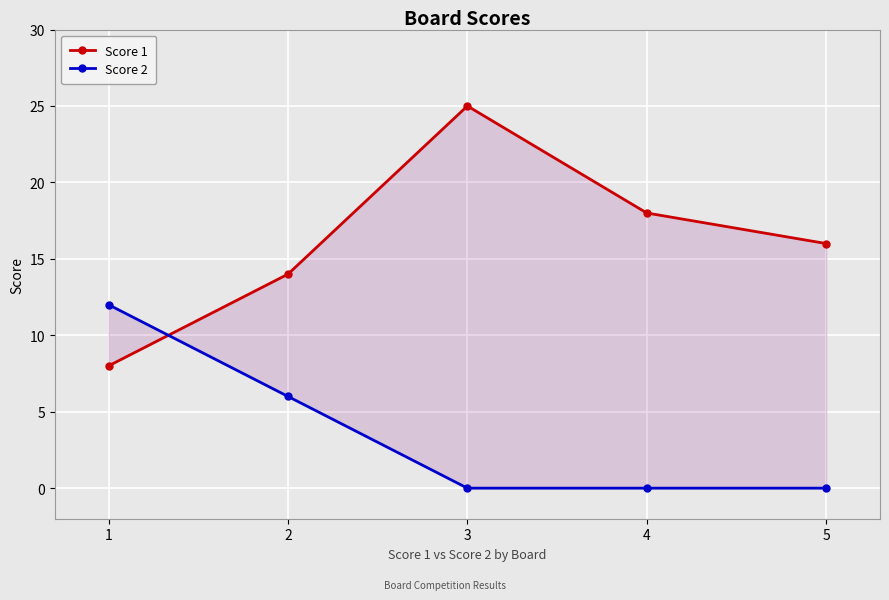

Reading left to right, transcribe all the data shown in this chart.

Score 1: 8	14	25	18	16
Score 2: 12	6	0	0	0